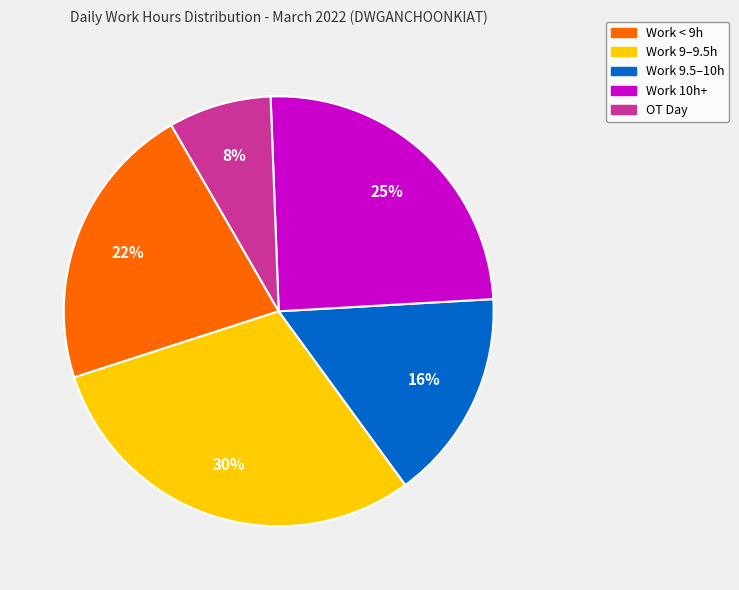

How many segments does this pie chart have?

5